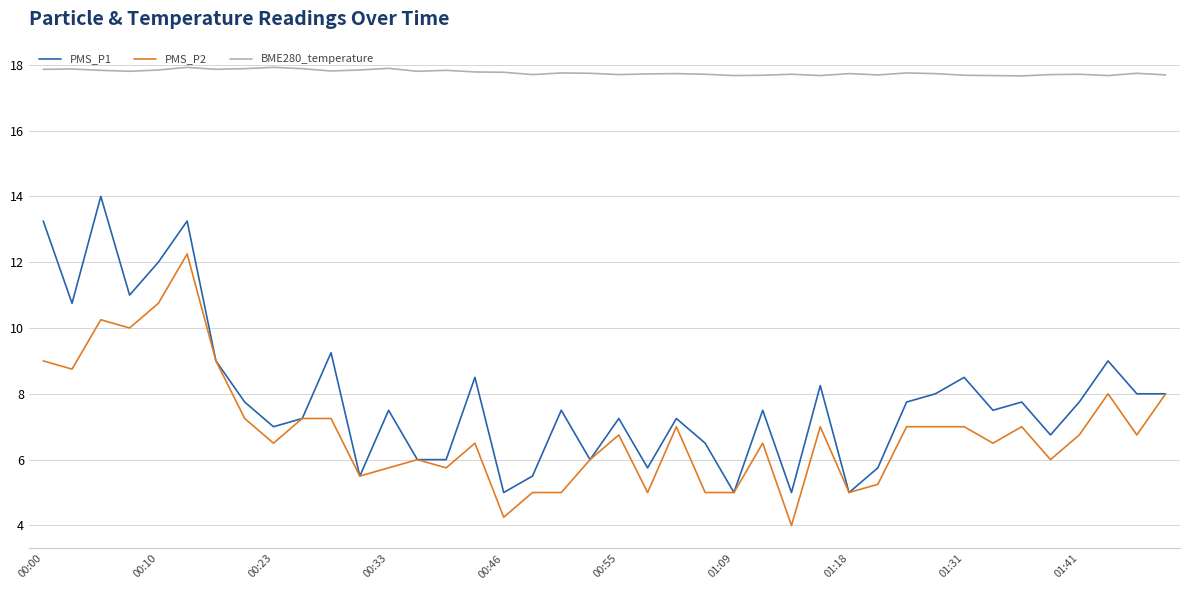

How many BME280_temperature values are between 17 and 18?

40